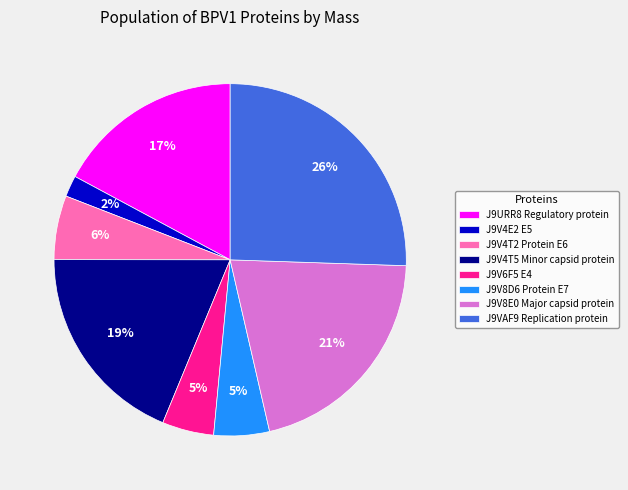

What is the smallest slice in the pie chart?

J9V4E2 E5